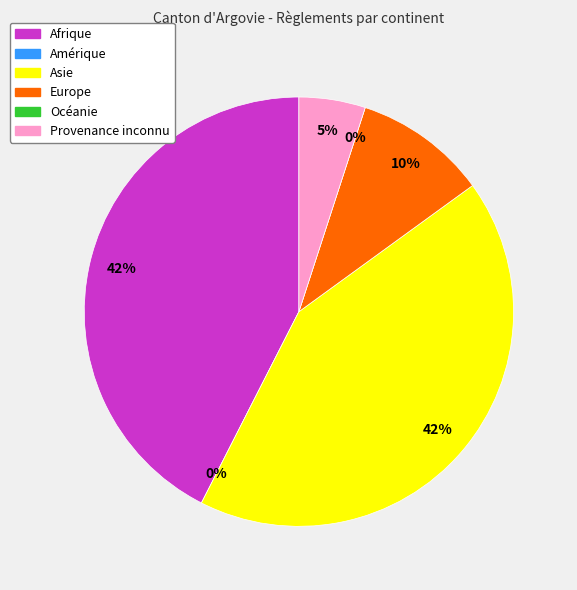

How much of the chart is everything except Provenance inconnu?

95.0%